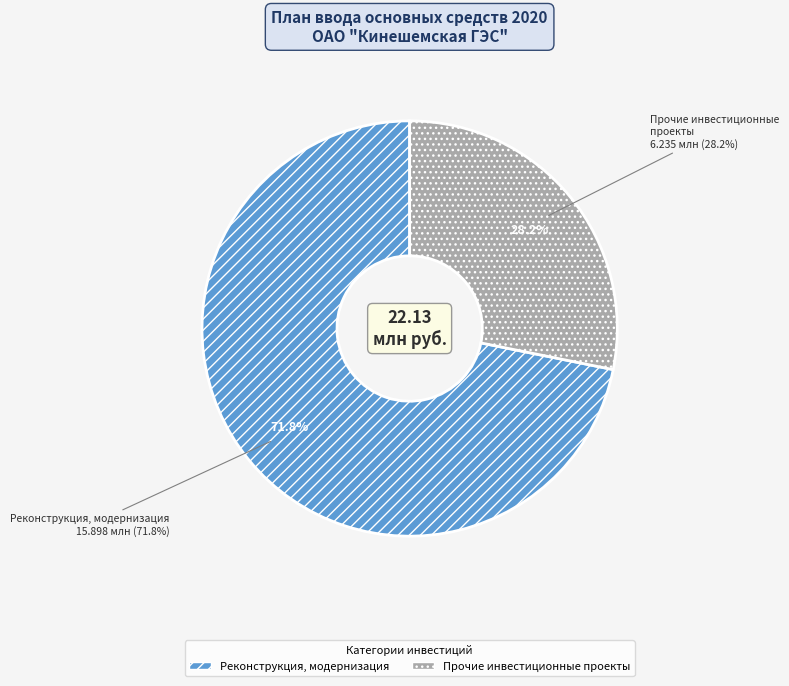

Combined, what portion of the pie is Прочие инвестиционные проекты and Реконструкция, модернизация?

100.0%